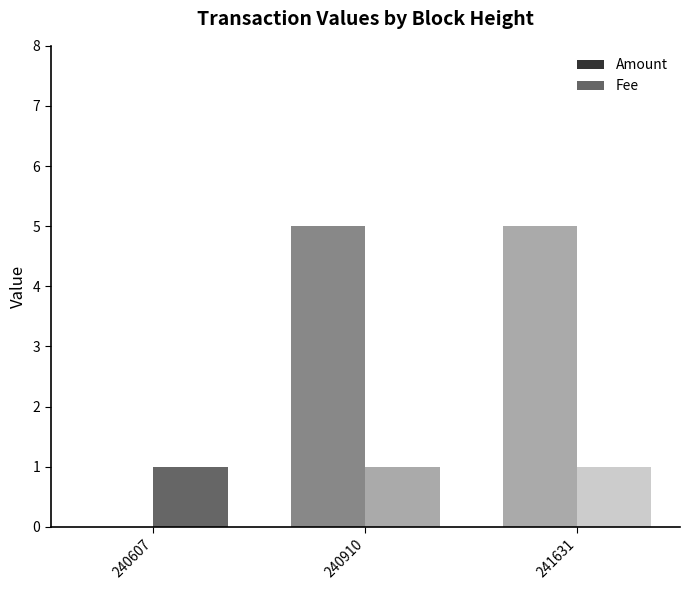

Count the number of categories in the chart.

3